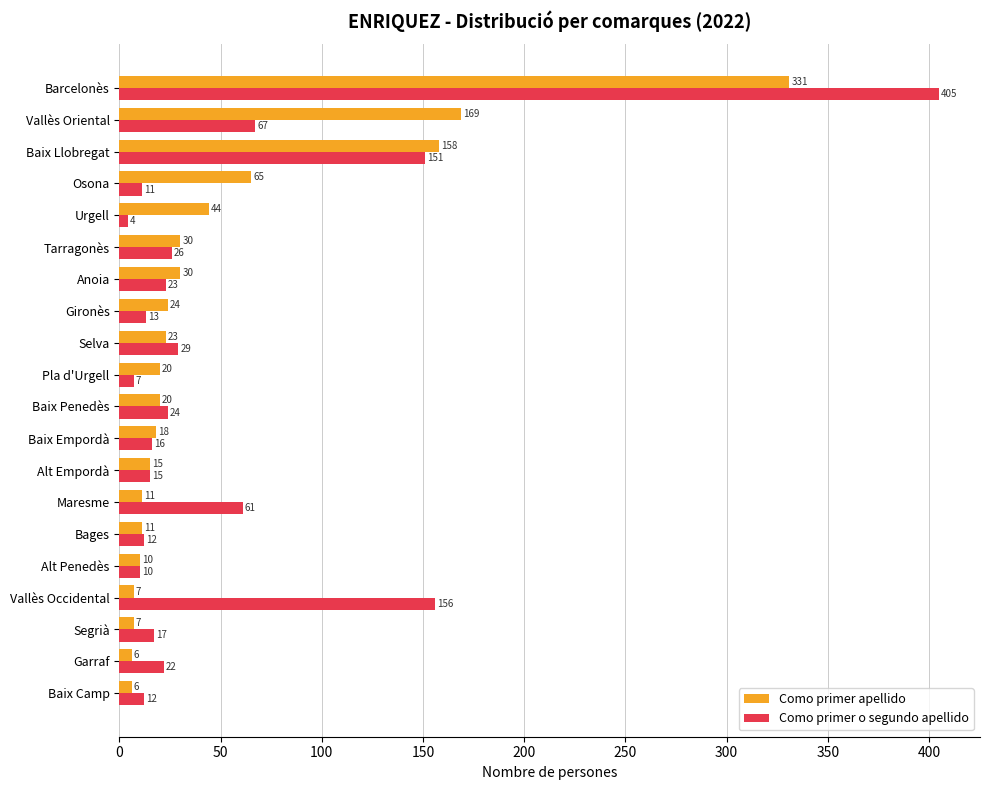

At Barcelonès, list the series in order from largest to smallest.

Como primer o segundo apellido, Como primer apellido